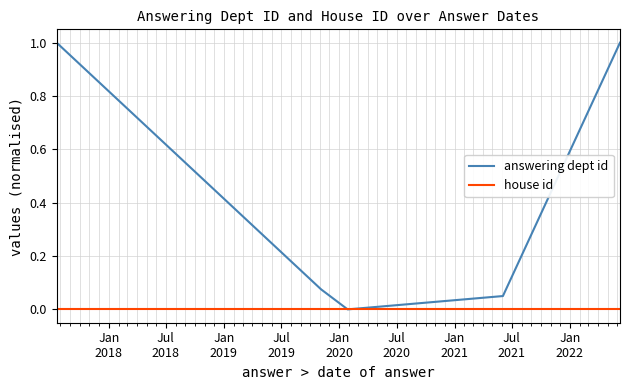

Which series has the largest total across all categories?

answering dept id